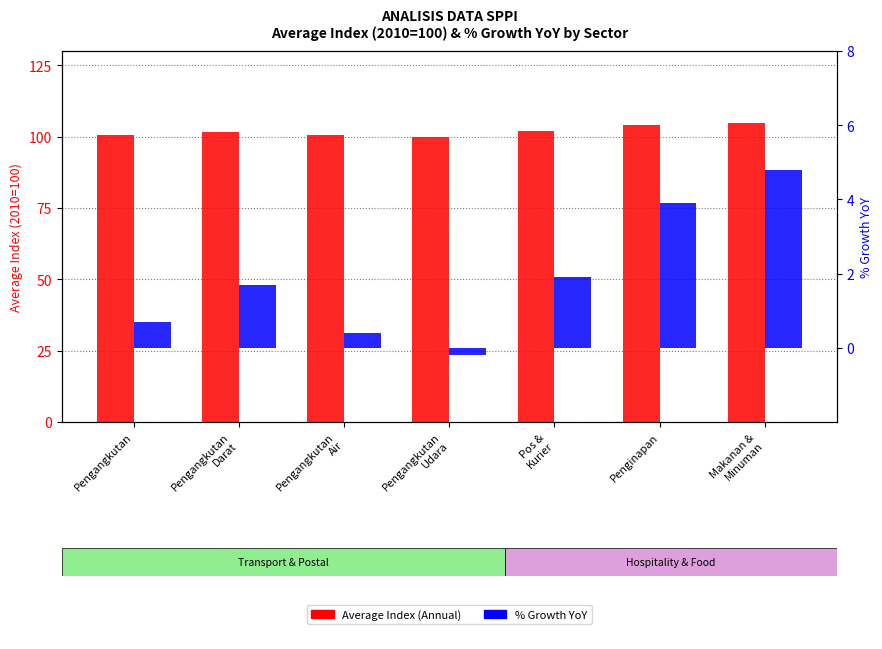

Where does the Average Index (Annual) series first go above 101?

Pengangkutan
Darat